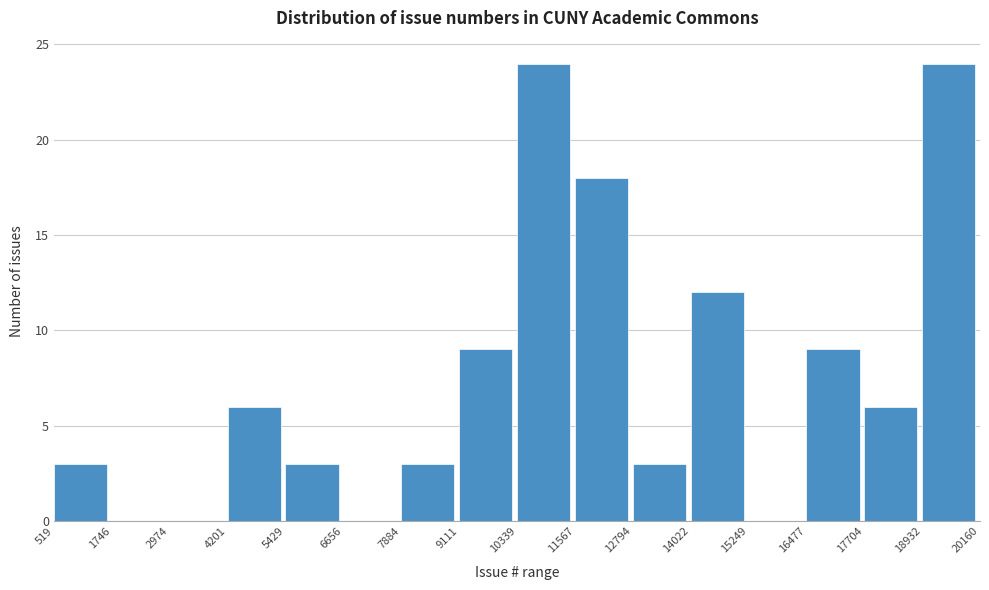

What is the height of the bar covering 11567 to 12794 on the x-axis? The values are not printed on the chart, so give them approximately, as read against the axis.

18